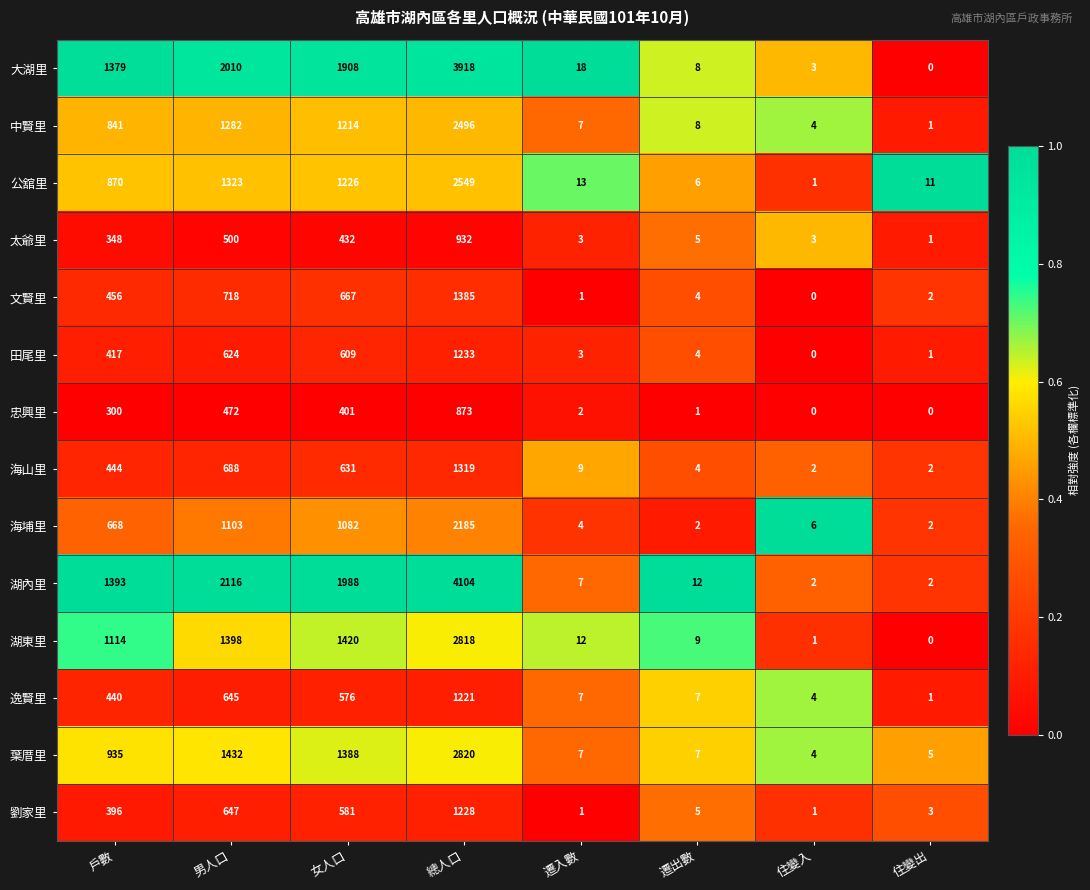

Which series has the largest range (max minus min)?

湖內里